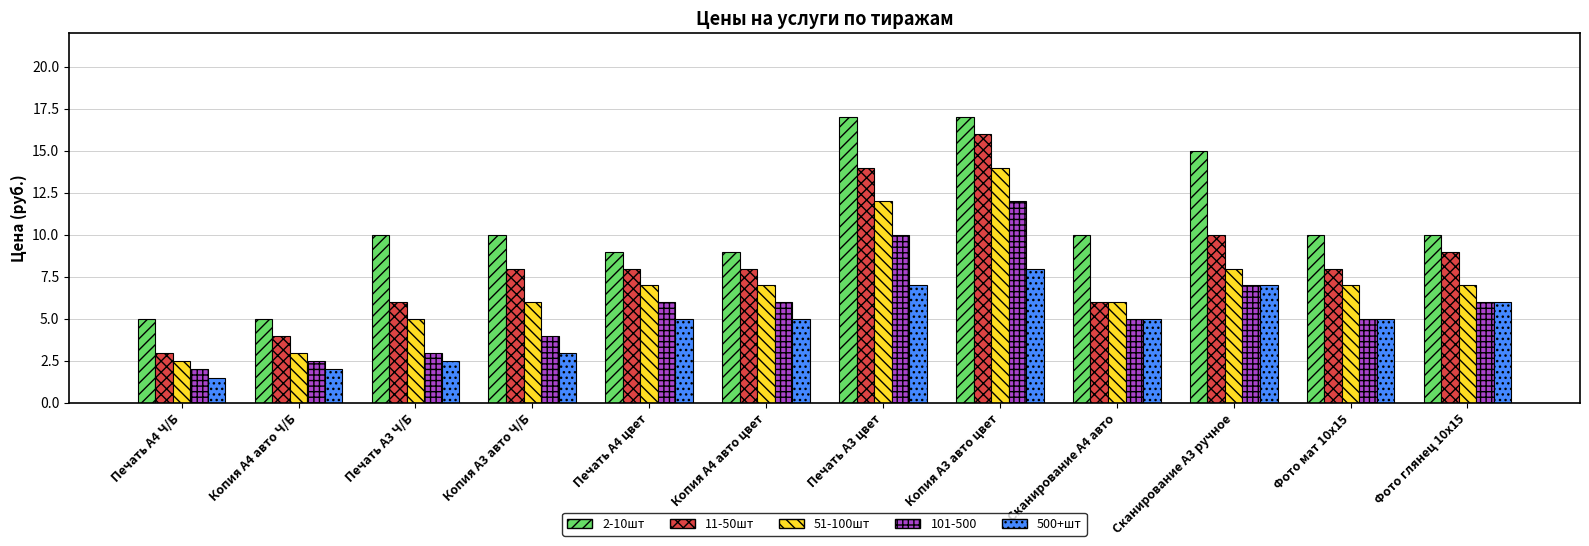

Rank the series by their maximum value, from lowest to highest.

500+шт, 101-500, 51-100шт, 11-50шт, 2-10шт